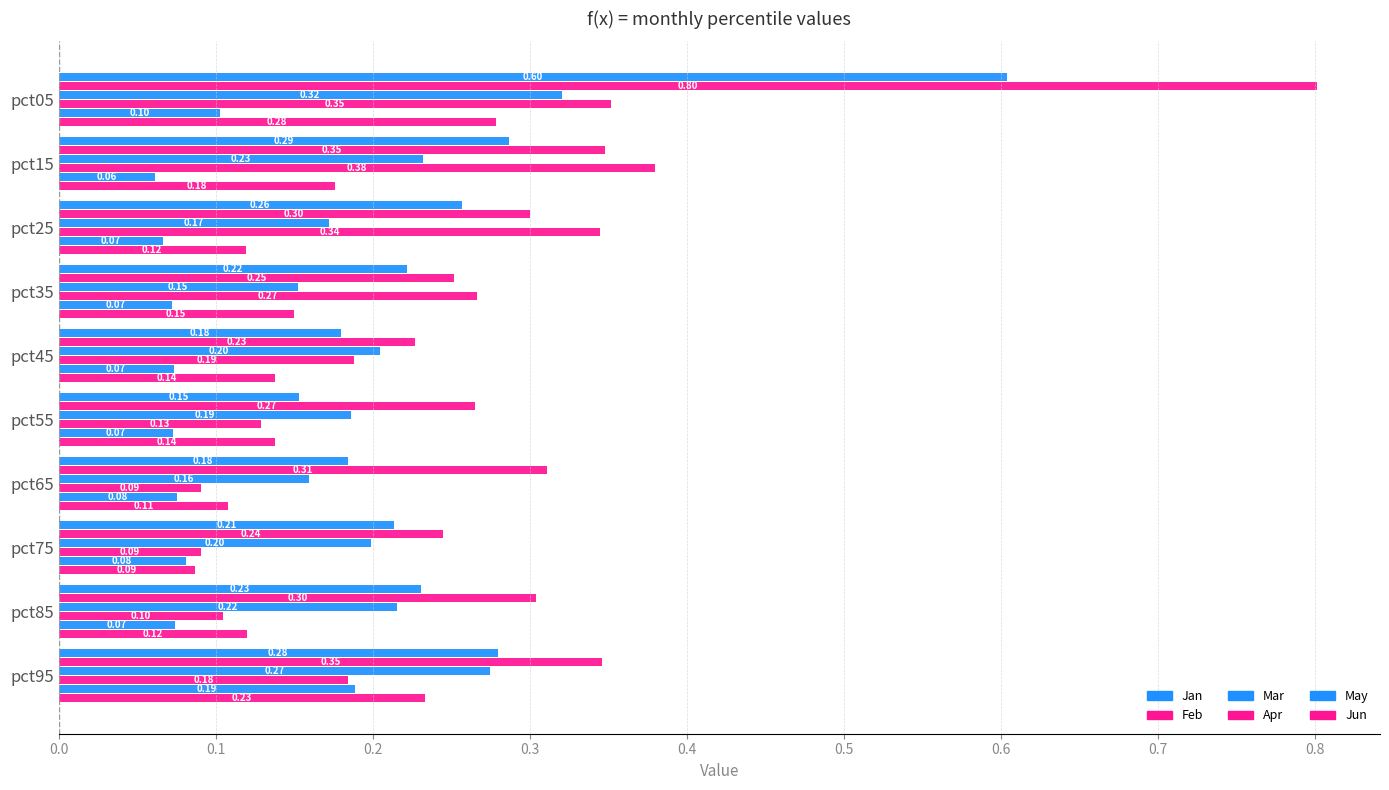

Count the number of categories in the chart.

10